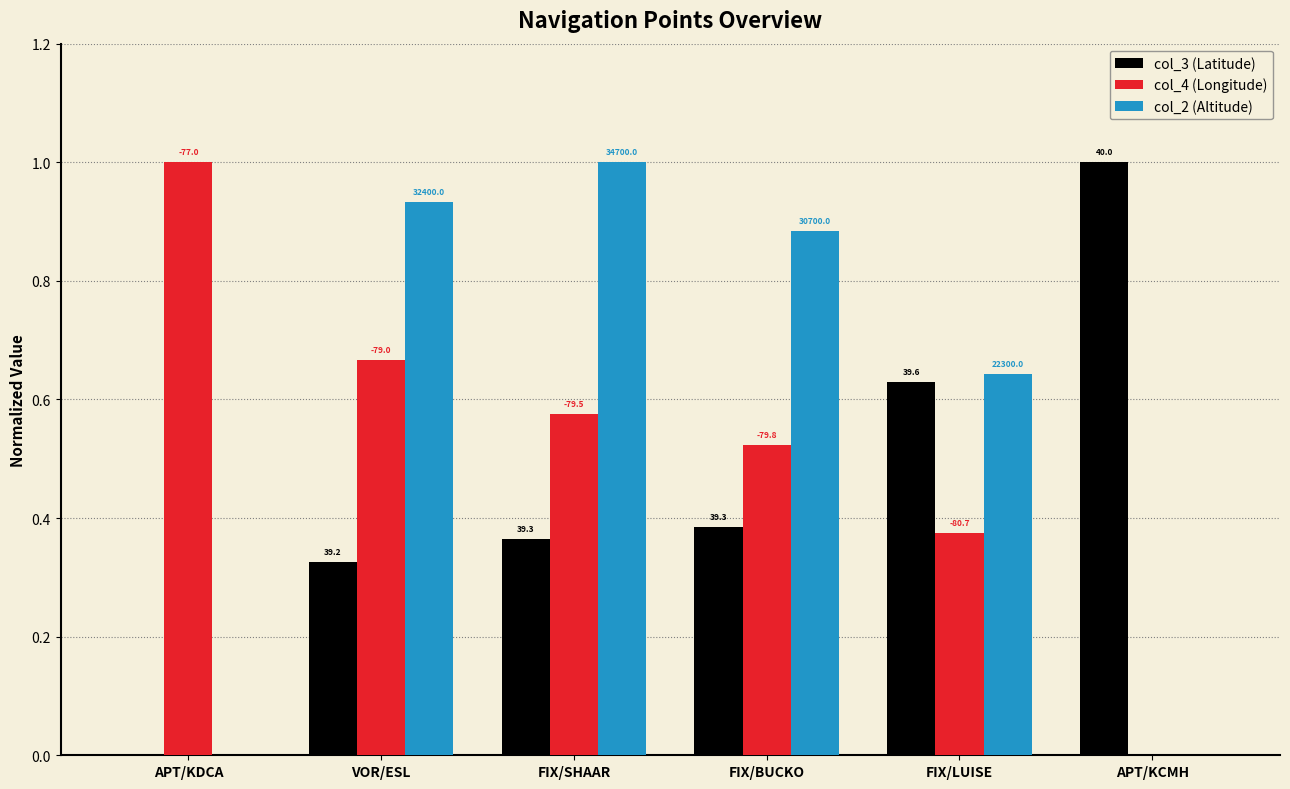

The value of col_2 (Altitude) at APT/KCMH is 0.0. True or false?

True